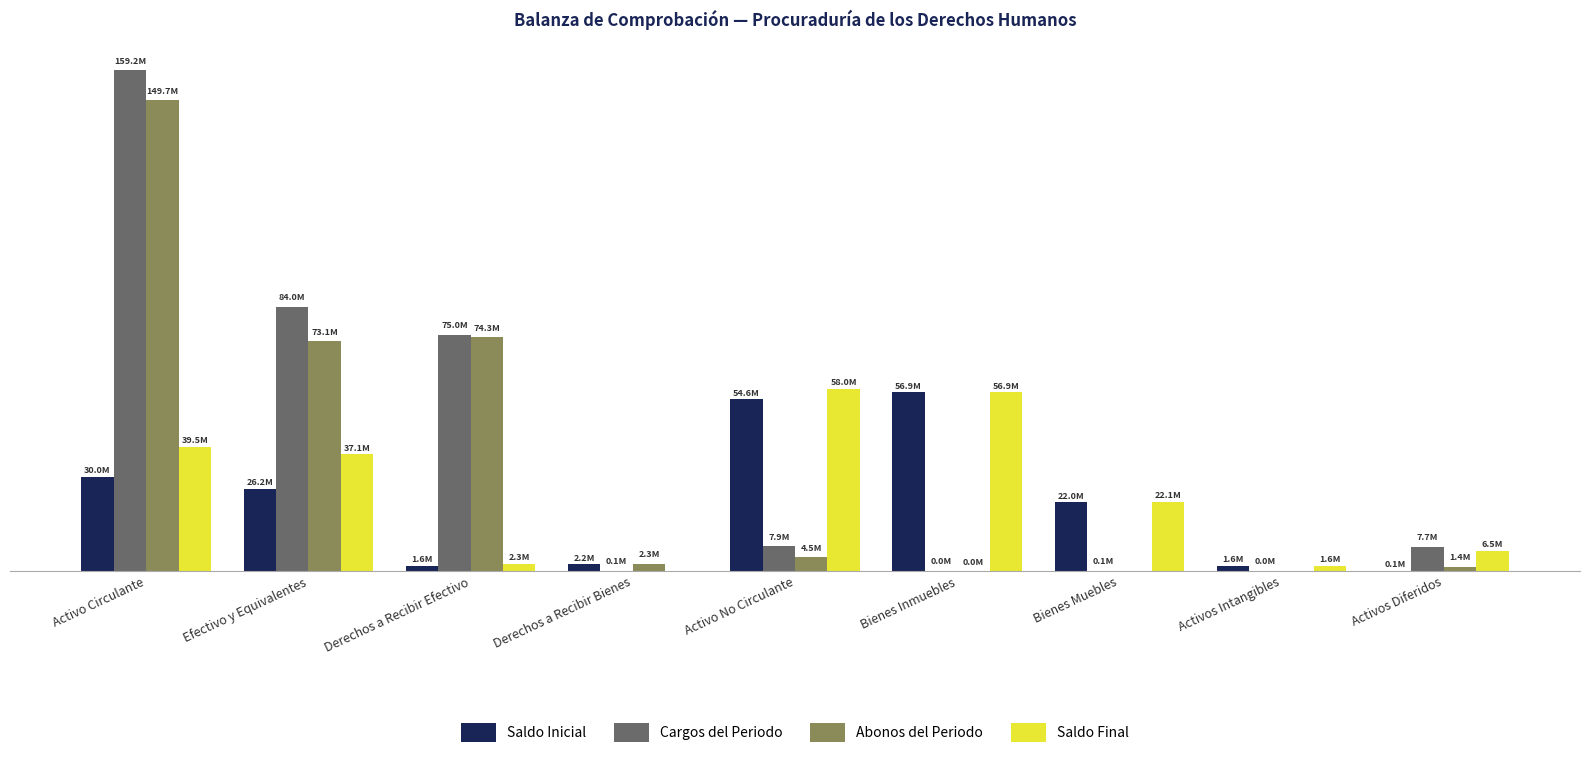

Are the bars horizontal?

No